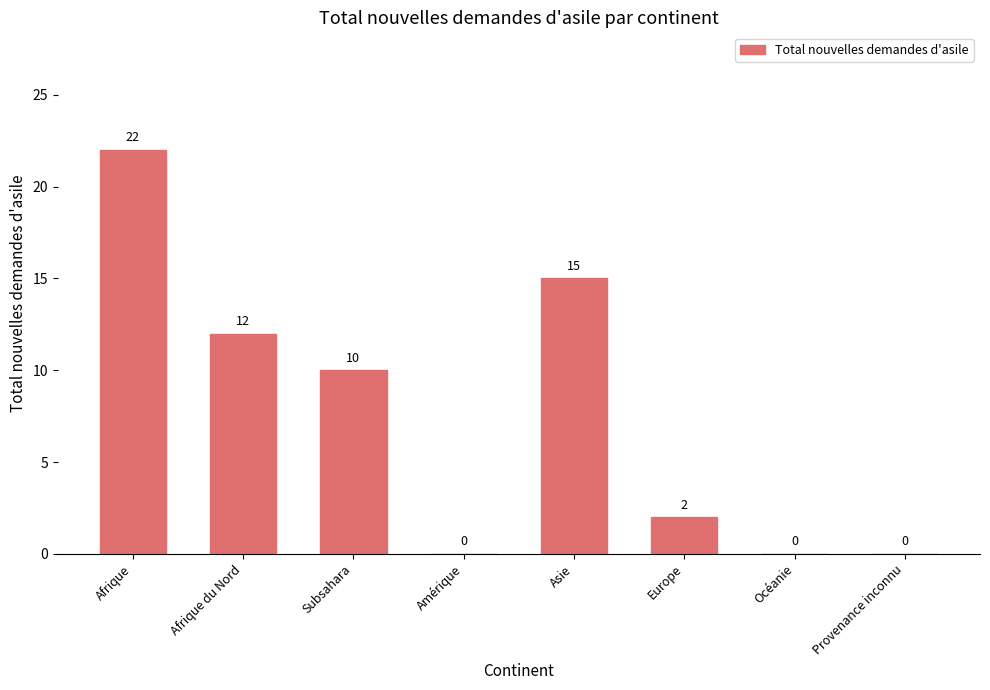

Are the bars grouped side by side (vs. stacked)?

No